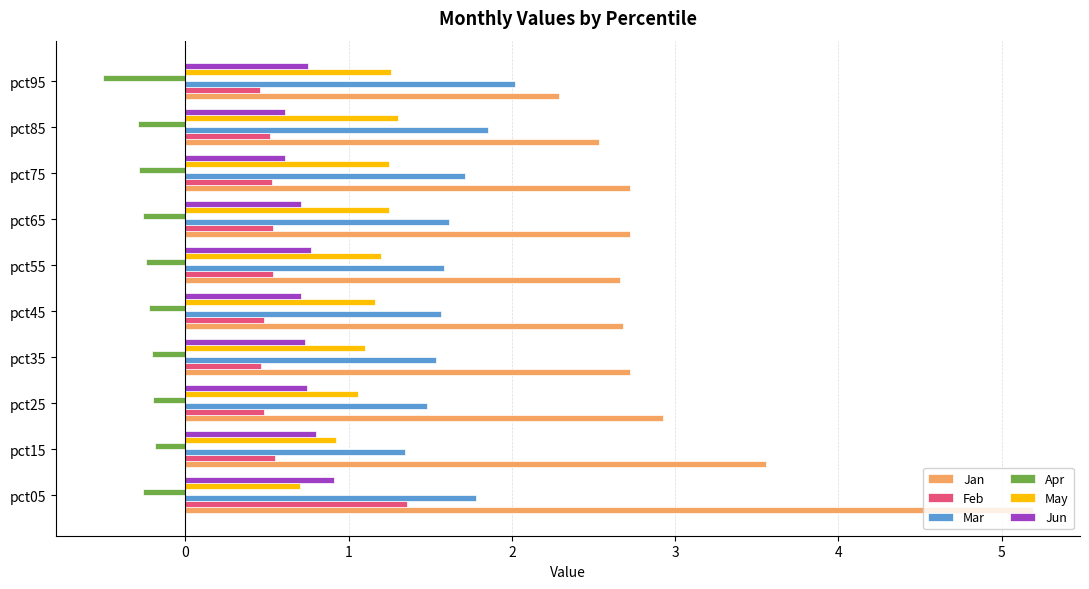

At which label does Apr reach its minimum?

pct95